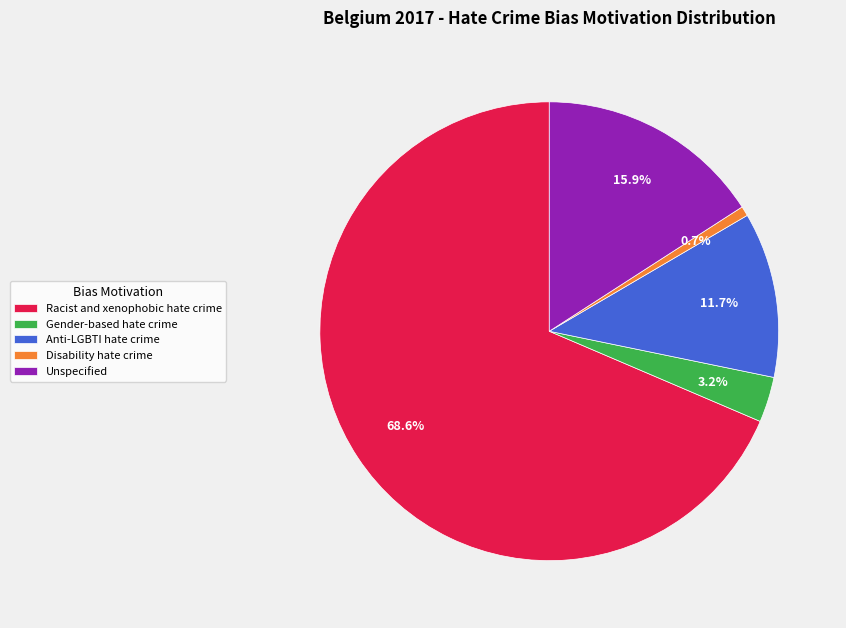

What is the largest slice in the pie chart?

Racist and xenophobic hate crime